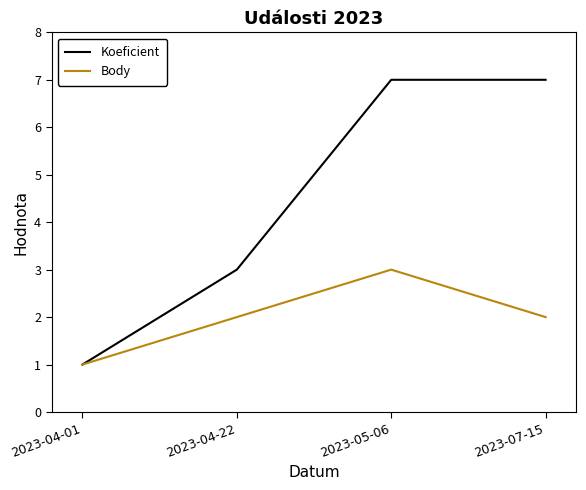

How many distinct data groups are displayed?

2